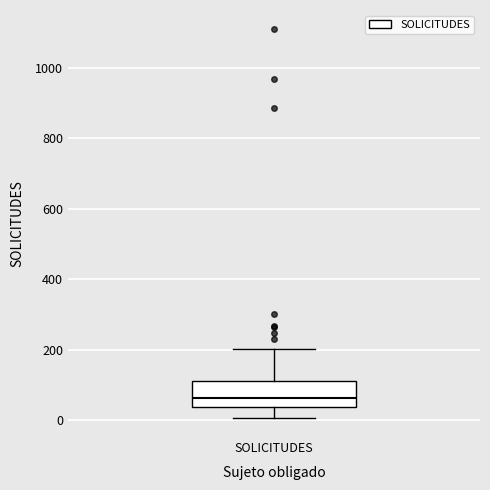

Read this box plot against the y-axis: the position of the median line, the range covered by the box, and the ends of both whiskers. The values are not printed on the chart, so give them approximately, as read against the axis.

median 60, box 40 to 120, whiskers 0 to 200